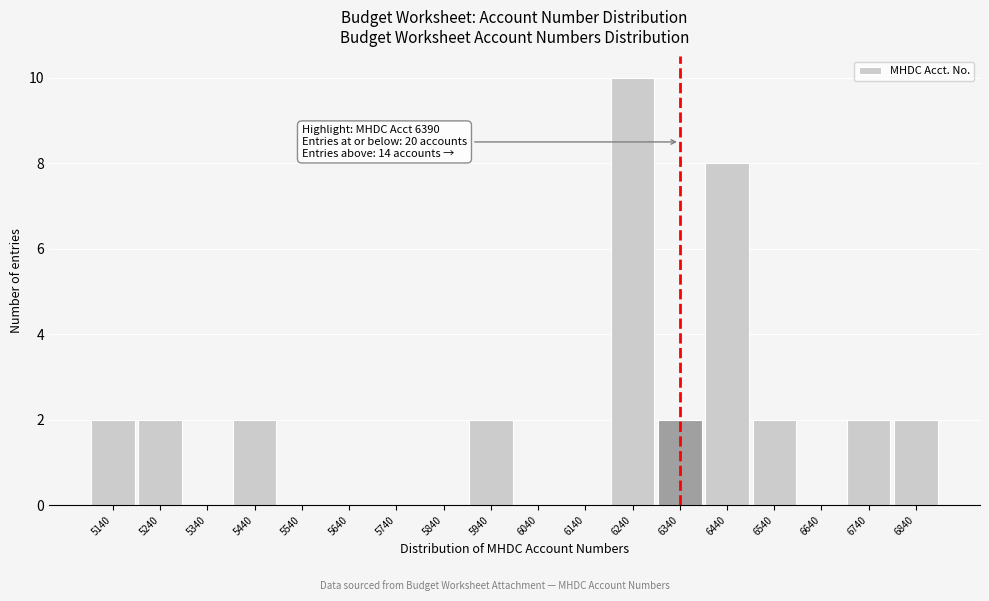

Reading left to right, transcribe all the data shown in this chart.

5140=2	5240=2	5340=0	5440=2	5540=0	5640=0	5740=0	5840=0	5940=2	6040=0	6140=0	6240=10	6340=2	6440=8	6540=2	6640=0	6740=2	6840=2